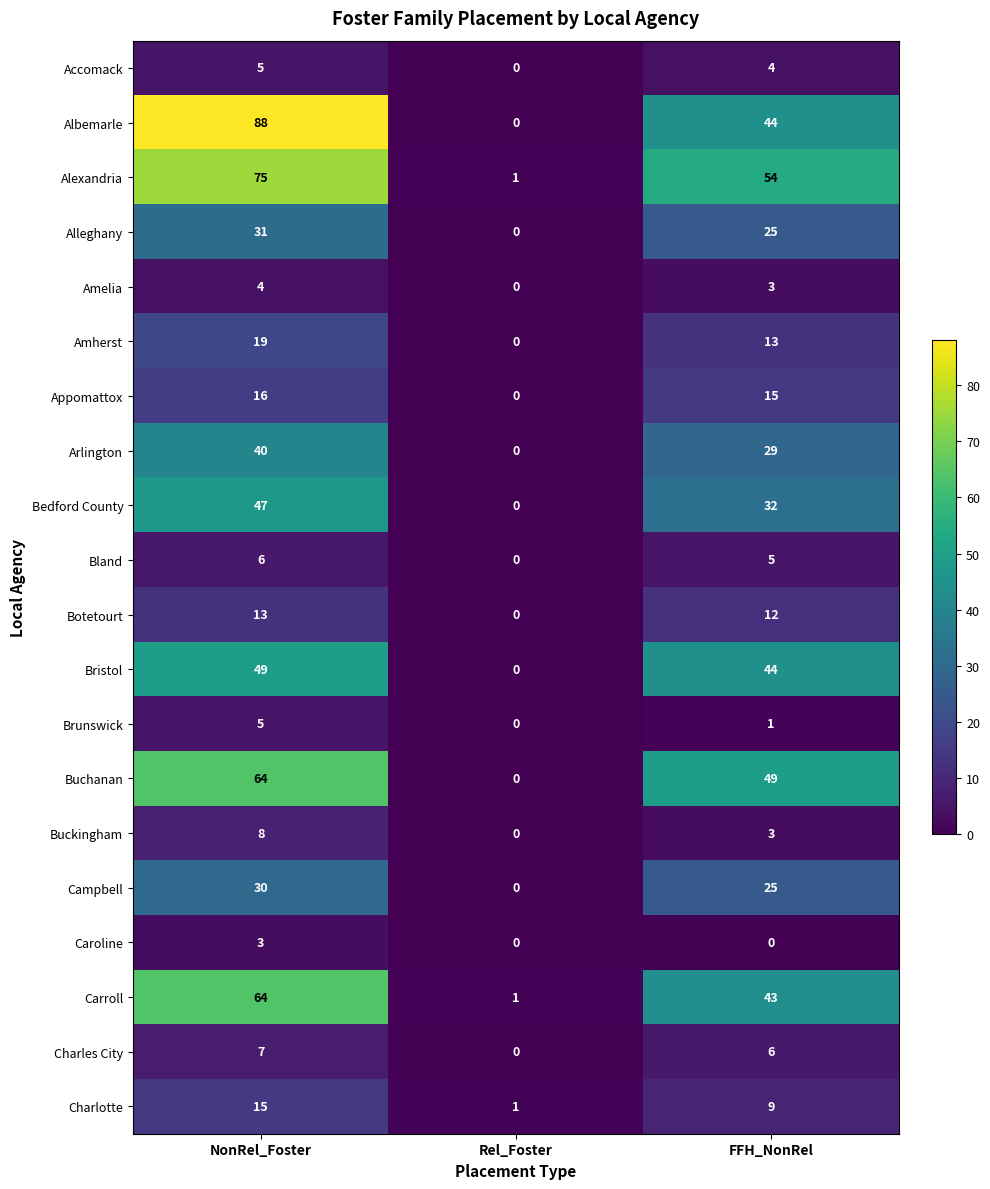

Rank the categories by Alleghany value from lowest to highest.

Rel_Foster, FFH_NonRel, NonRel_Foster